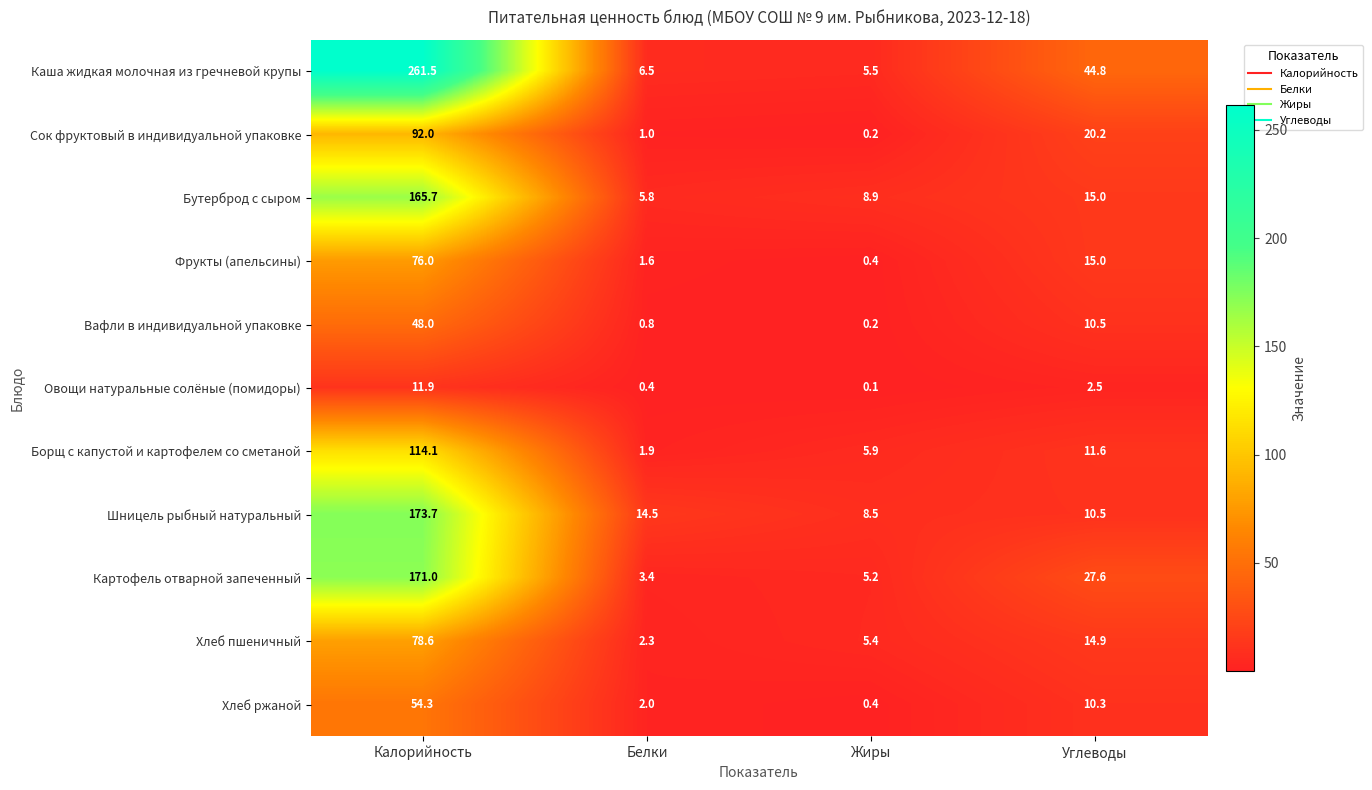

At which category is the sum across all series the highest?

Калорийность